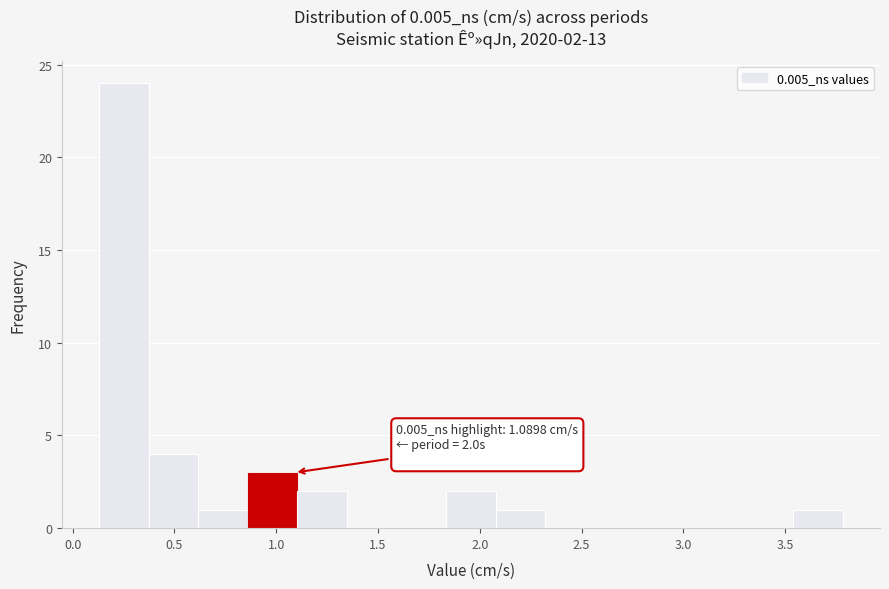

Over which range of the x-axis is the bar tallest?

0.15 to 0.35